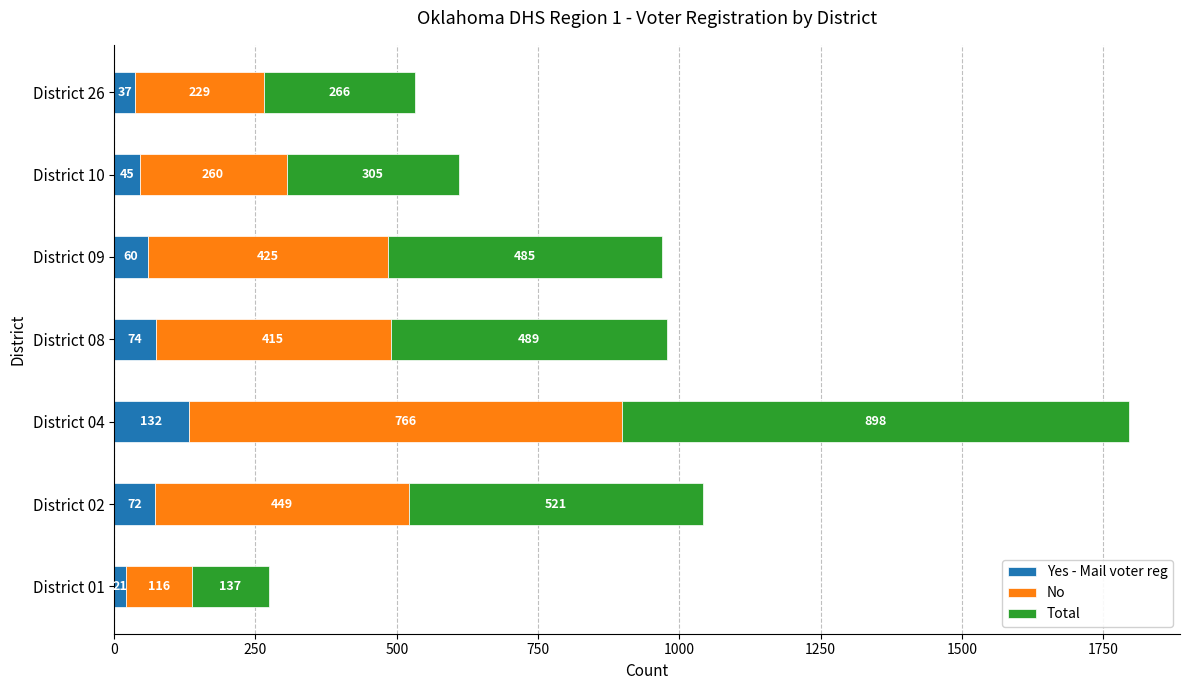

Is it true that Yes - Mail voter reg equals 132 at District 04?

True